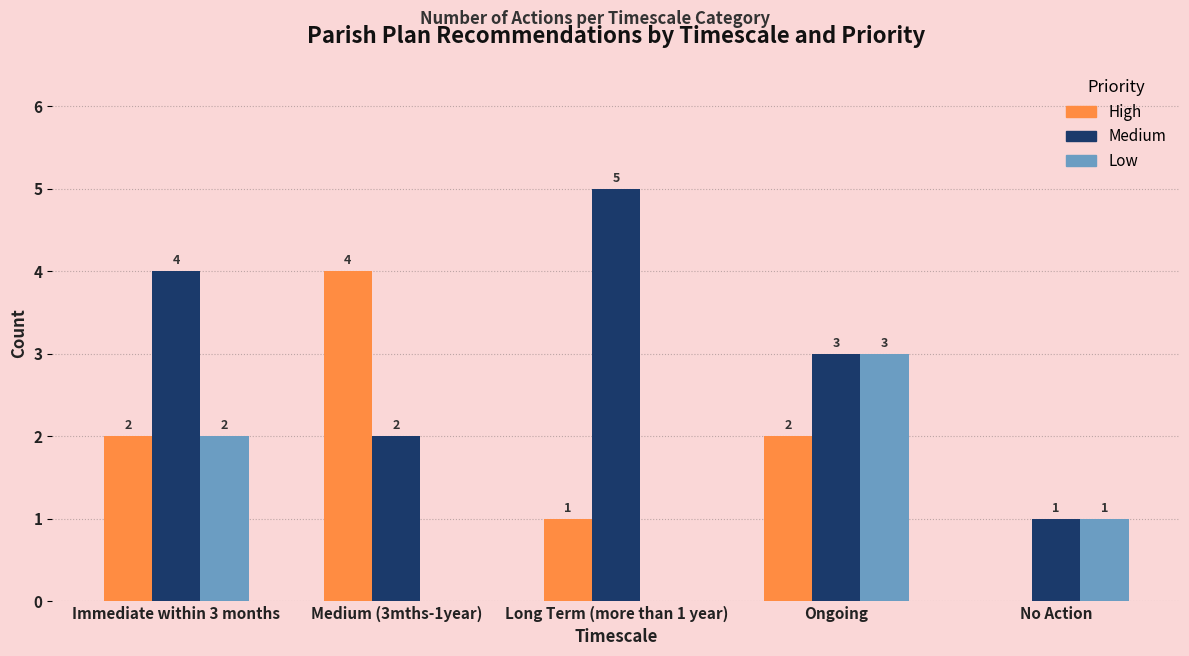

How many groups of bars are there?

5